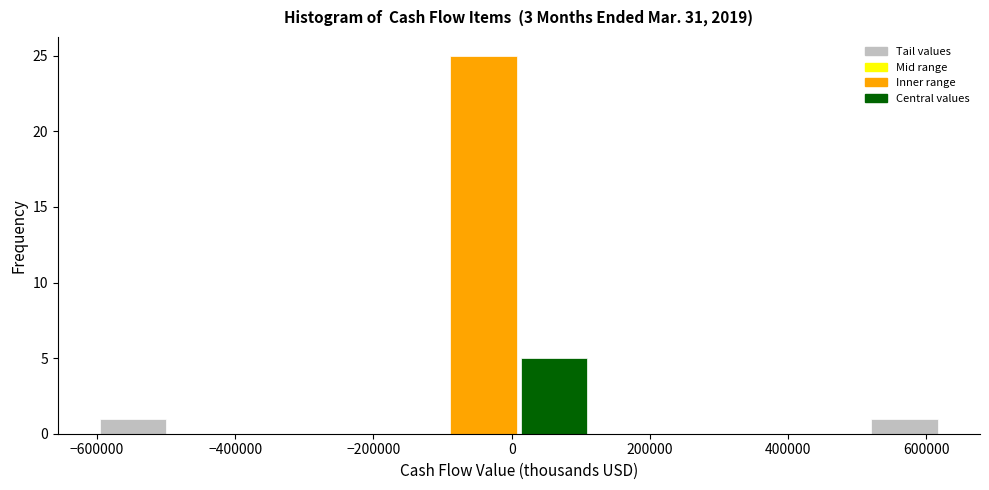

Reading left to right, transcribe this chart: for each bar, give the range it covers on the x-axis and its height. Neither the bar edges nor the heights are printed on the chart, so give them approximately, as read against the axes.

-600000 to -500000: 1
-500000 to -400000: 0
-400000 to -300000: 0
-300000 to -200000: 0
-200000 to -100000: 0
-100000 to 20000: 25
20000 to 120000: 5
120000 to 220000: 0
220000 to 320000: 0
320000 to 420000: 0
420000 to 520000: 0
520000 to 620000: 1